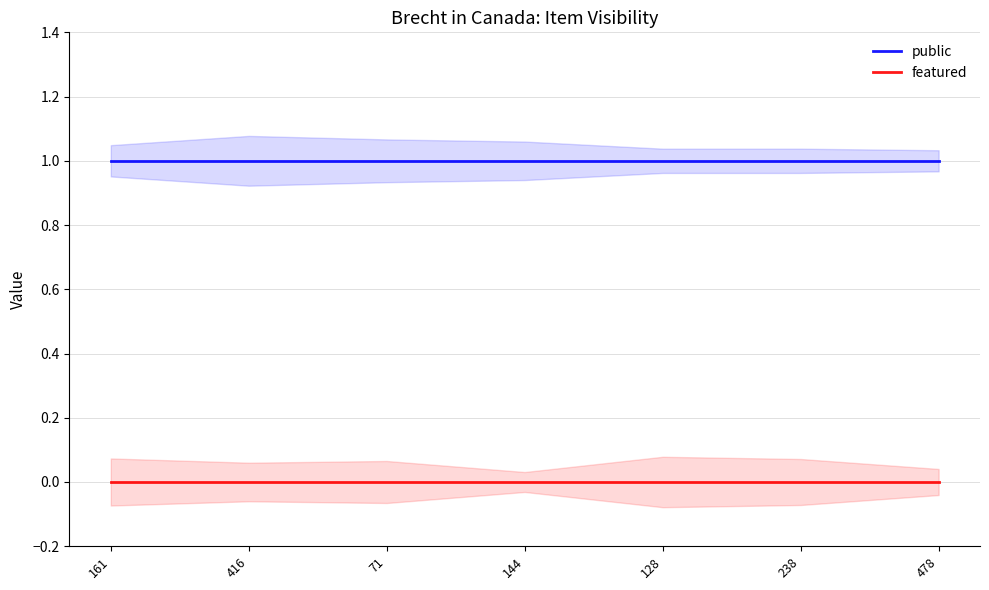

Does the chart have visible grid lines?

Yes